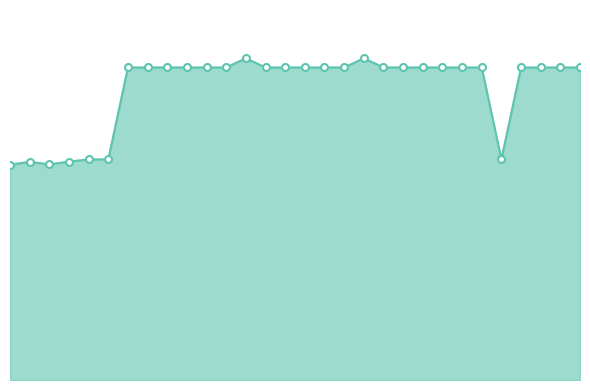

Is this an area chart (filled region under the line)?

Yes